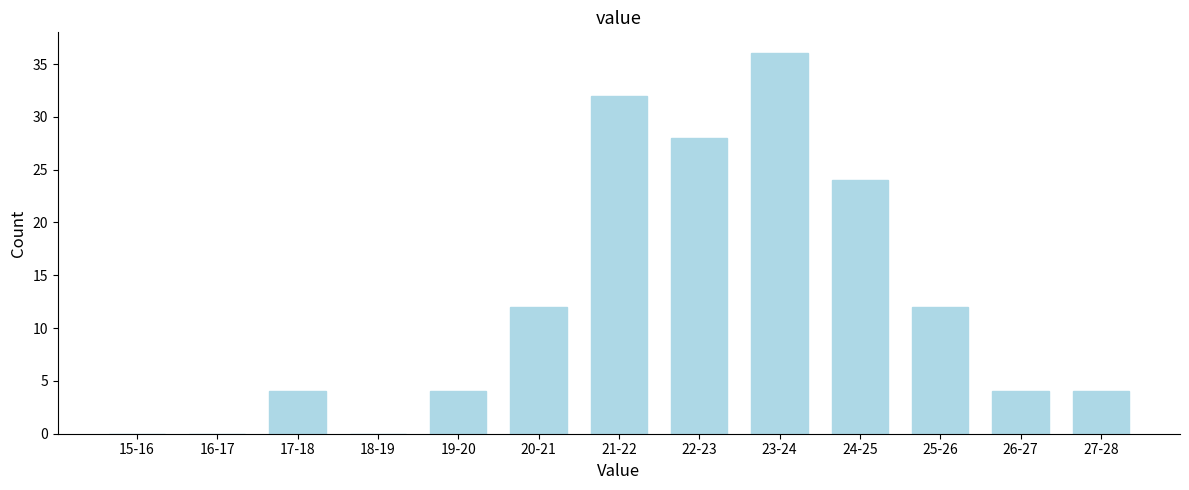

Reading right to left, transcribe all the data shown in this chart.

27-28=4	26-27=4	25-26=12	24-25=24	23-24=36	22-23=28	21-22=32	20-21=12	19-20=4	18-19=0	17-18=4	16-17=0	15-16=0